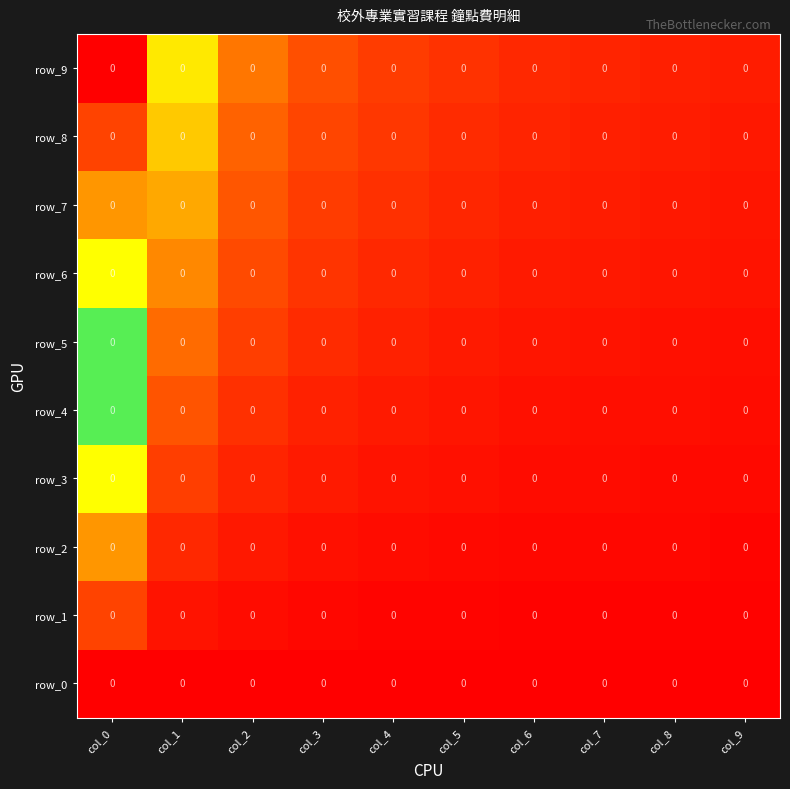

List the series in order of their peak value, highest first.

row_9, row_8, row_7, row_6, row_5, row_4, row_3, row_2, row_1, row_0